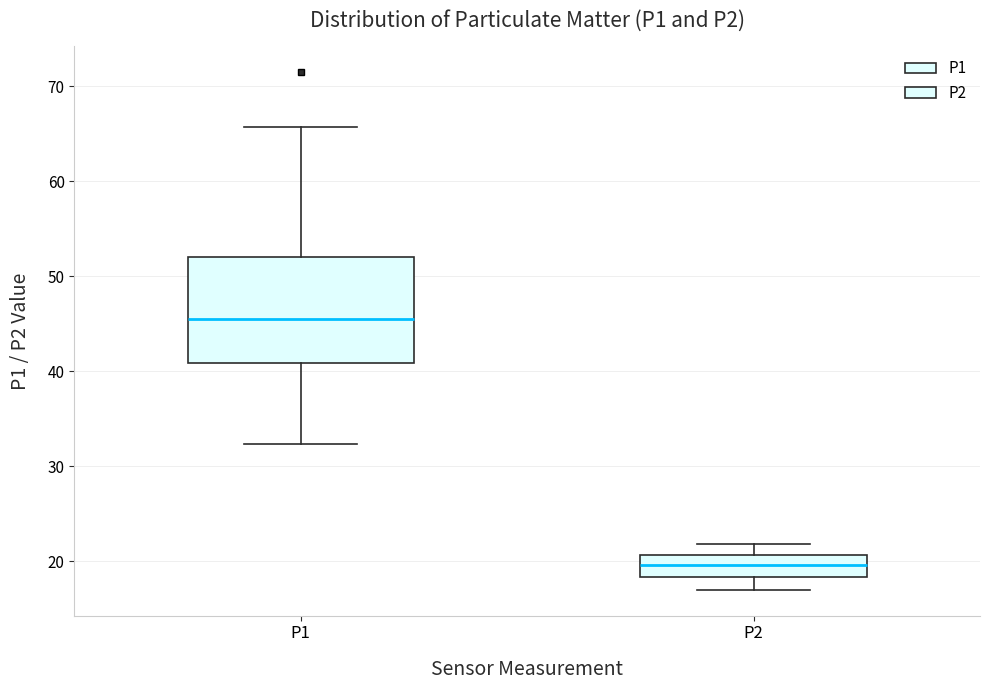

Which box's median line is the highest?

P1